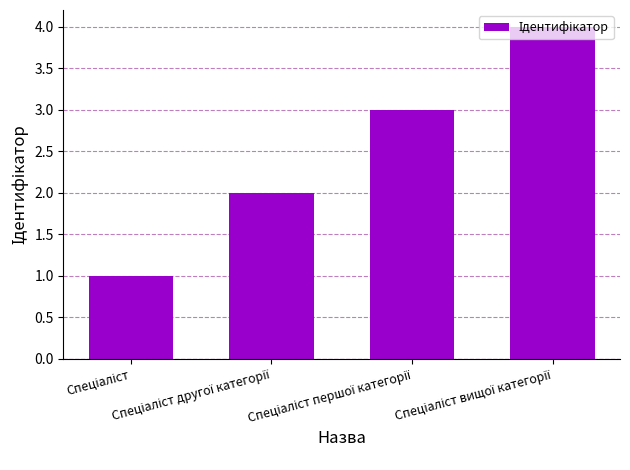

What is the greatest value displayed?

4